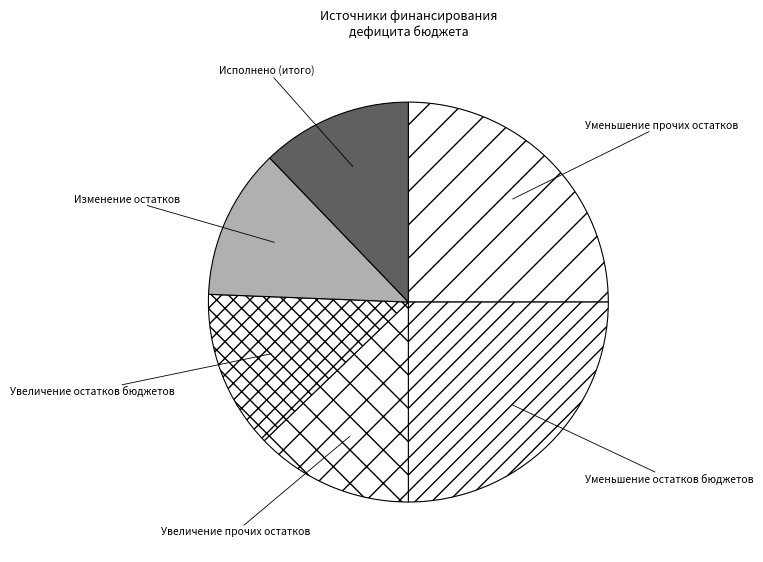

True or false: Исполнено (итого) accounts for 12% of the total.

True